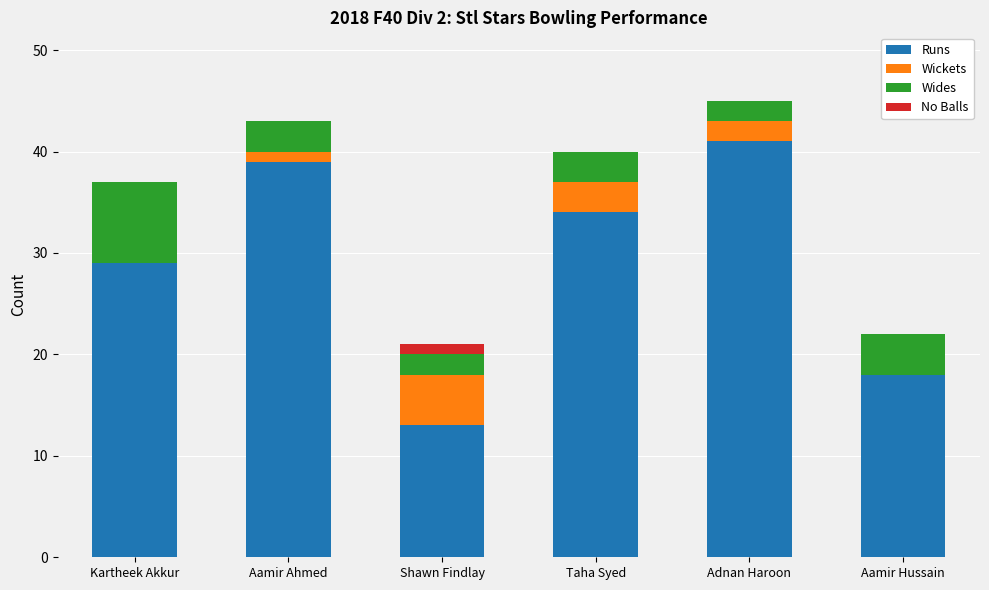

What is the total value across all series at Aamir Hussain?

22